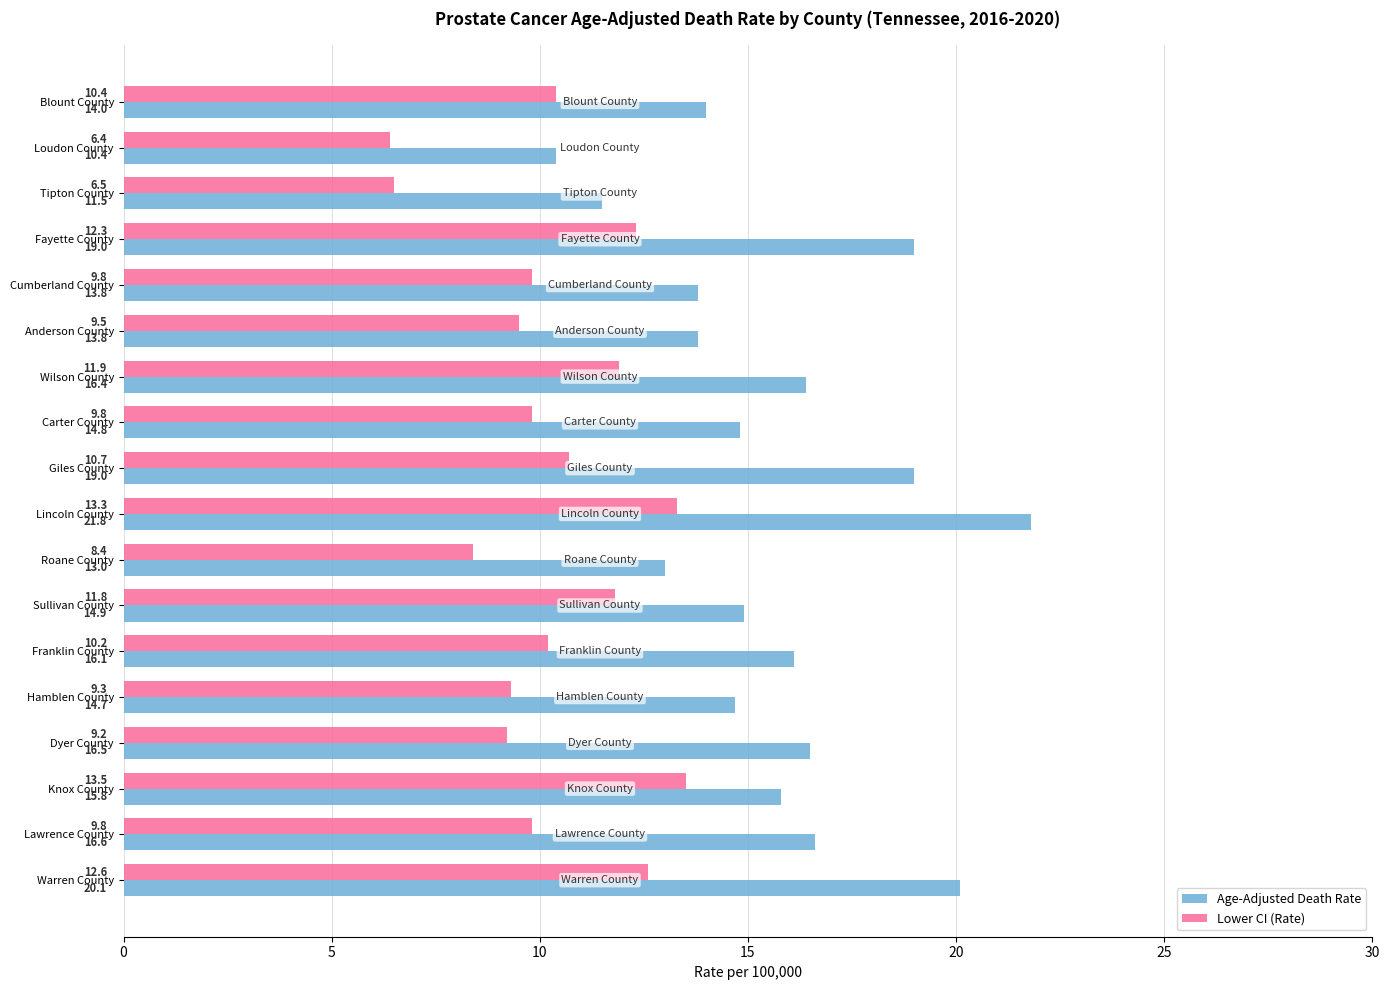

Which series has the largest range (max minus min)?

Age-Adjusted Death Rate